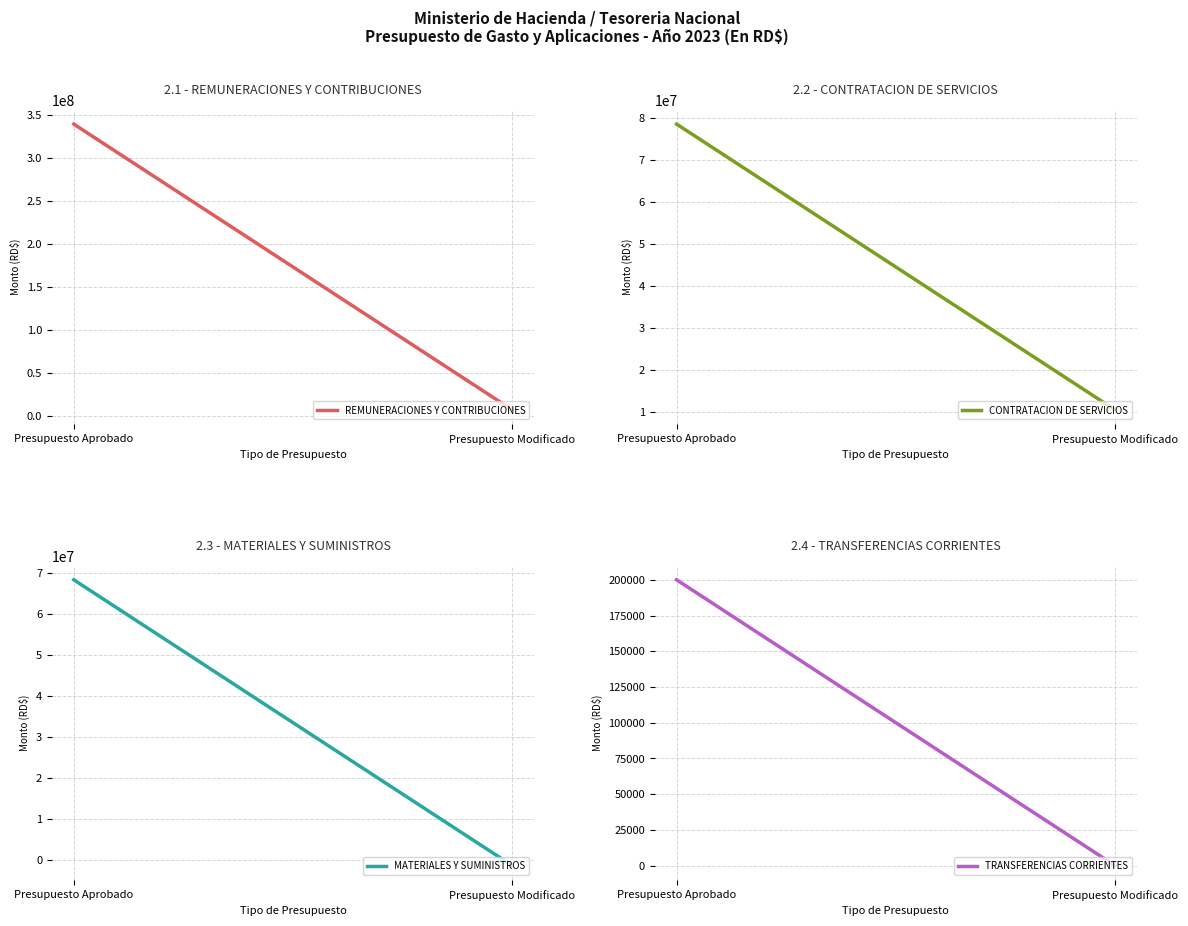

What is the sum of all MATERIALES Y SUMINISTROS values?

67082898.2